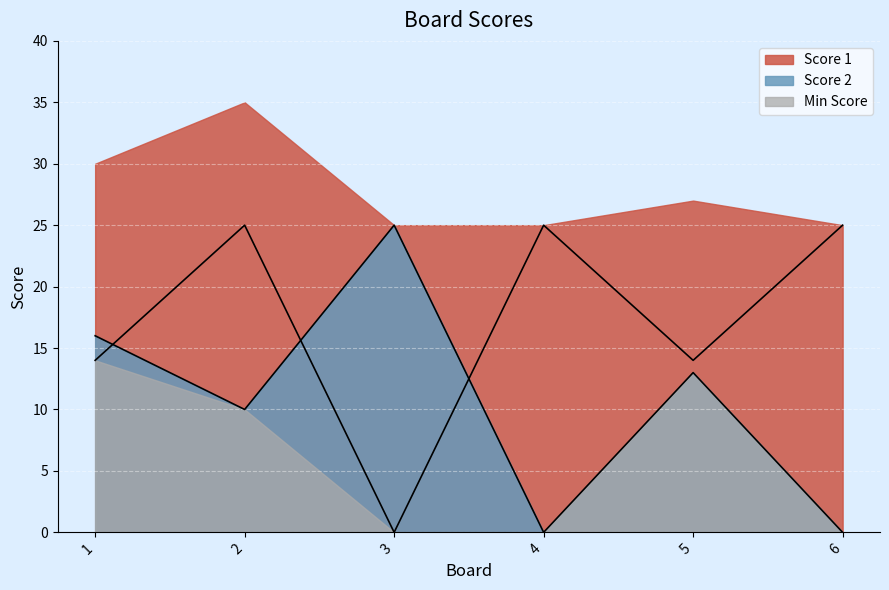

Between 2 and 6, which is larger?

2